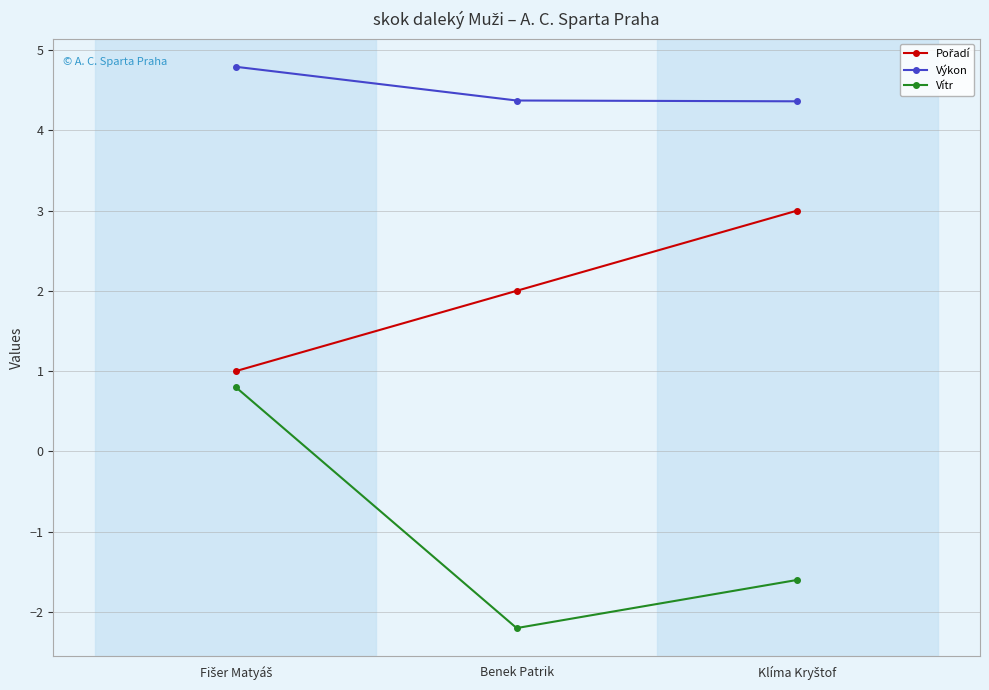

Which series has the largest range (max minus min)?

Vítr